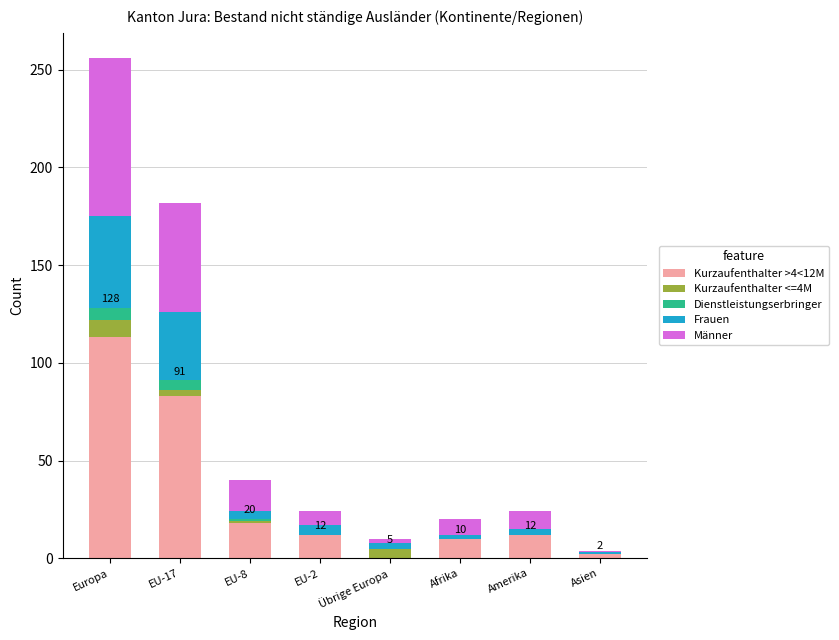

At which category is the sum across all series the highest?

Europa